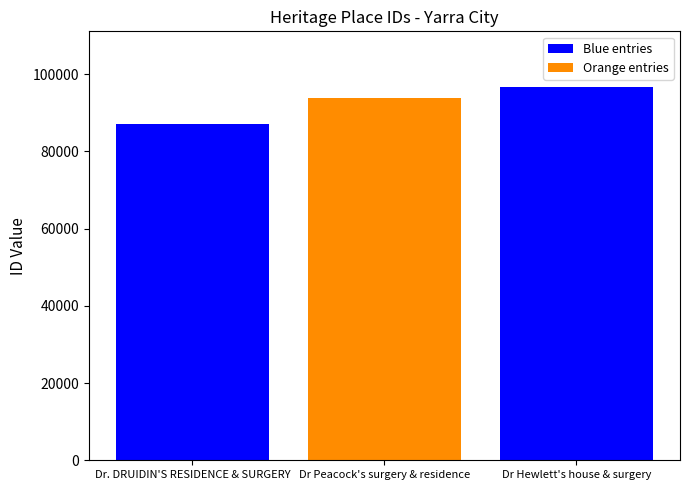

What is the ratio of the value at Dr Peacock's surgery & residence to the value at Dr. DRUIDIN'S RESIDENCE & SURGERY?

1.1